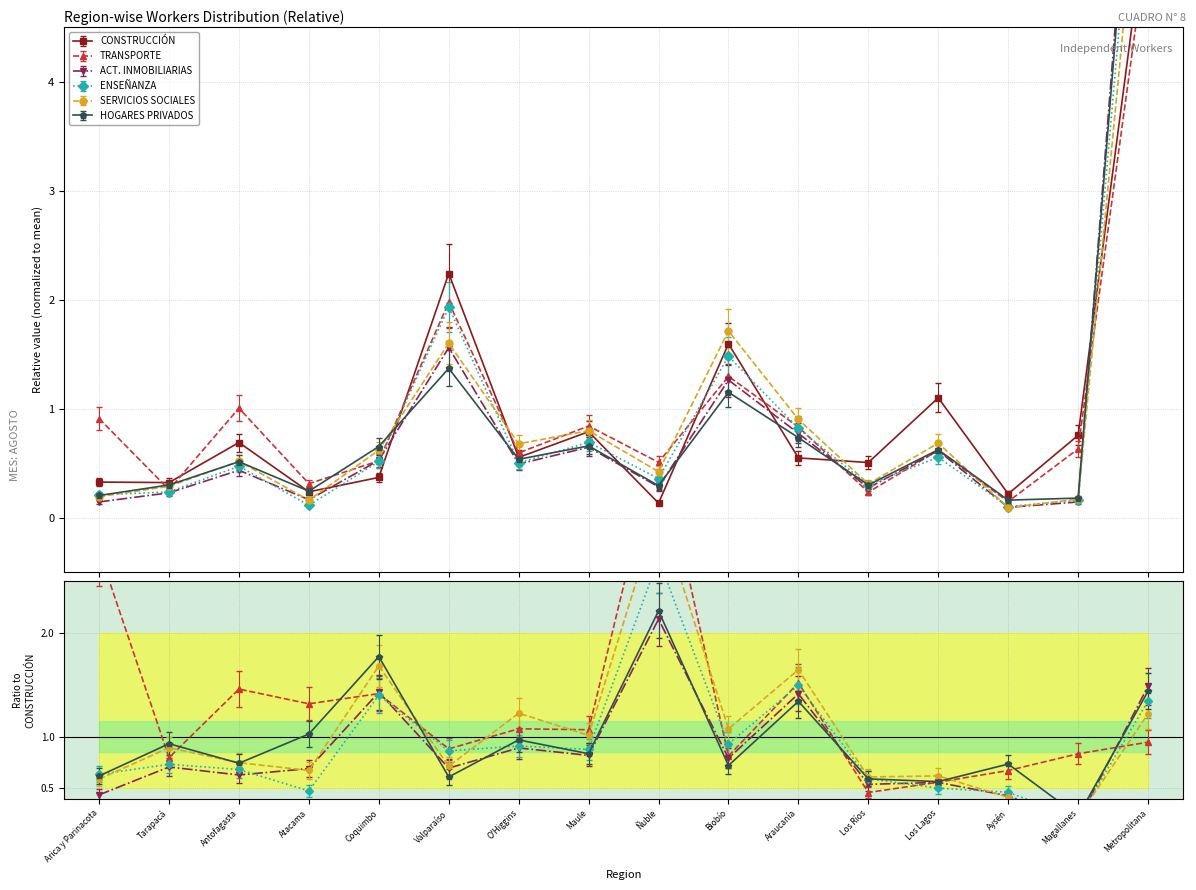

At which label is SERVICIOS SOCIALES closest to 3?

Biobío